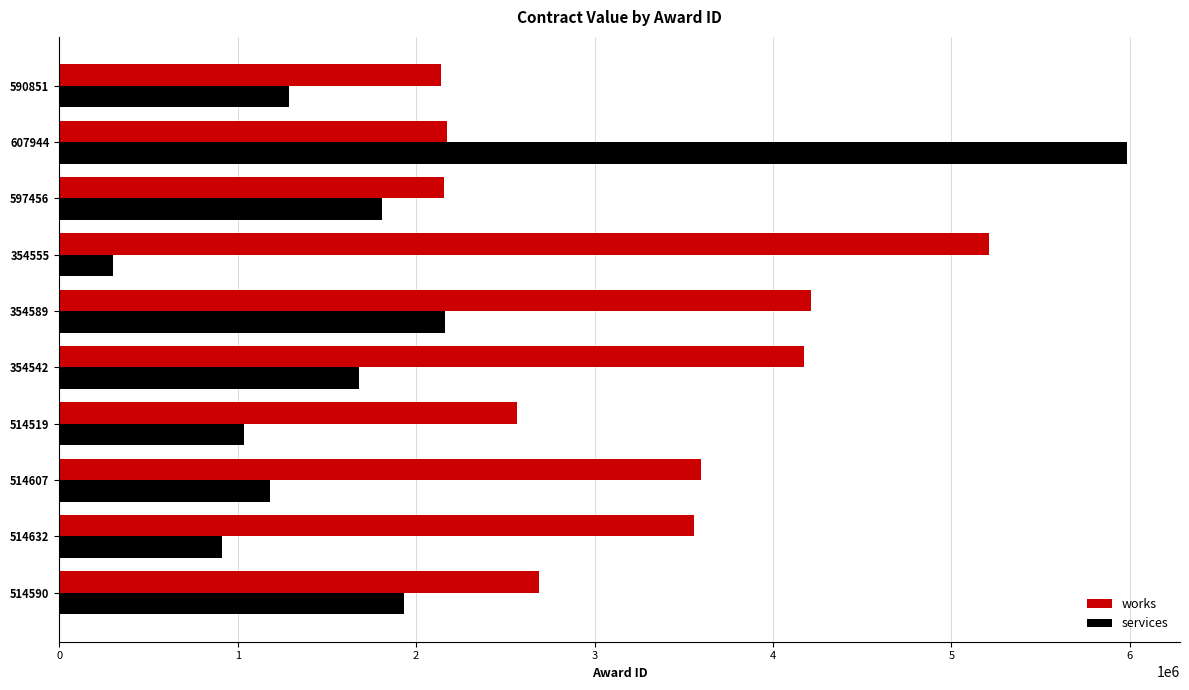

Where is works nearest to the value 3676819?

514607